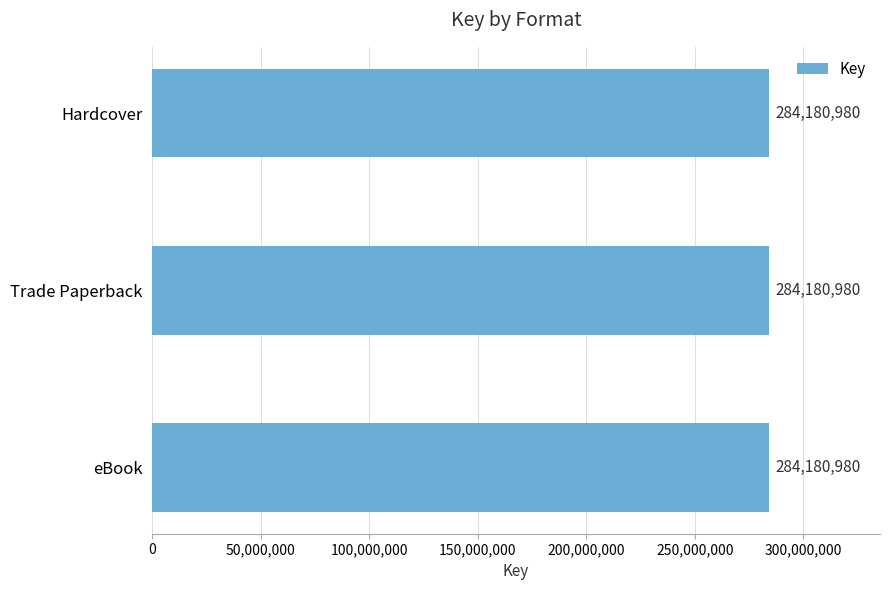

At which category does the chart reach its peak across all series?

Hardcover (Hidden Powers)